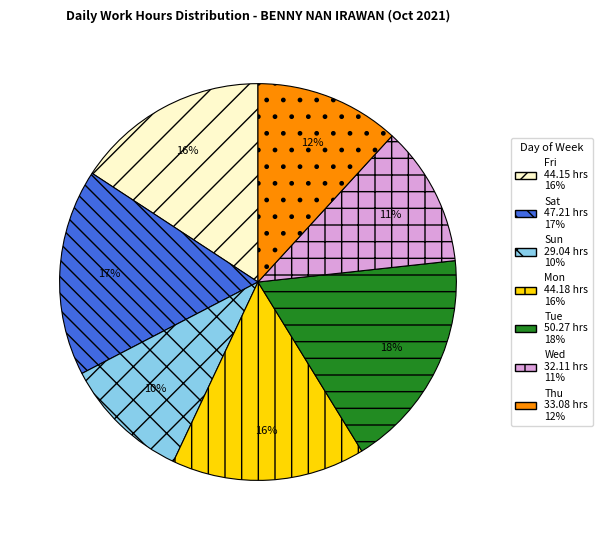

To the nearest percent, what is the difference between the largest and smallest slice percentages?

8%